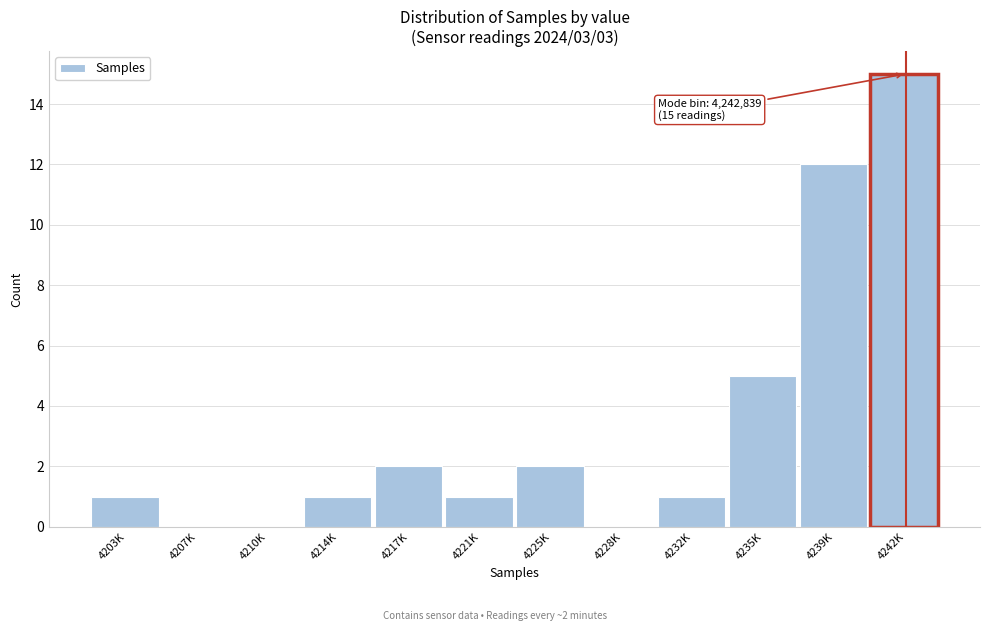

Reading left to right, extract all data points from this chart.

4203K=1	4207K=0	4210K=0	4214K=1	4217K=2	4221K=1	4225K=2	4228K=0	4232K=1	4235K=5	4239K=12	4242K=15